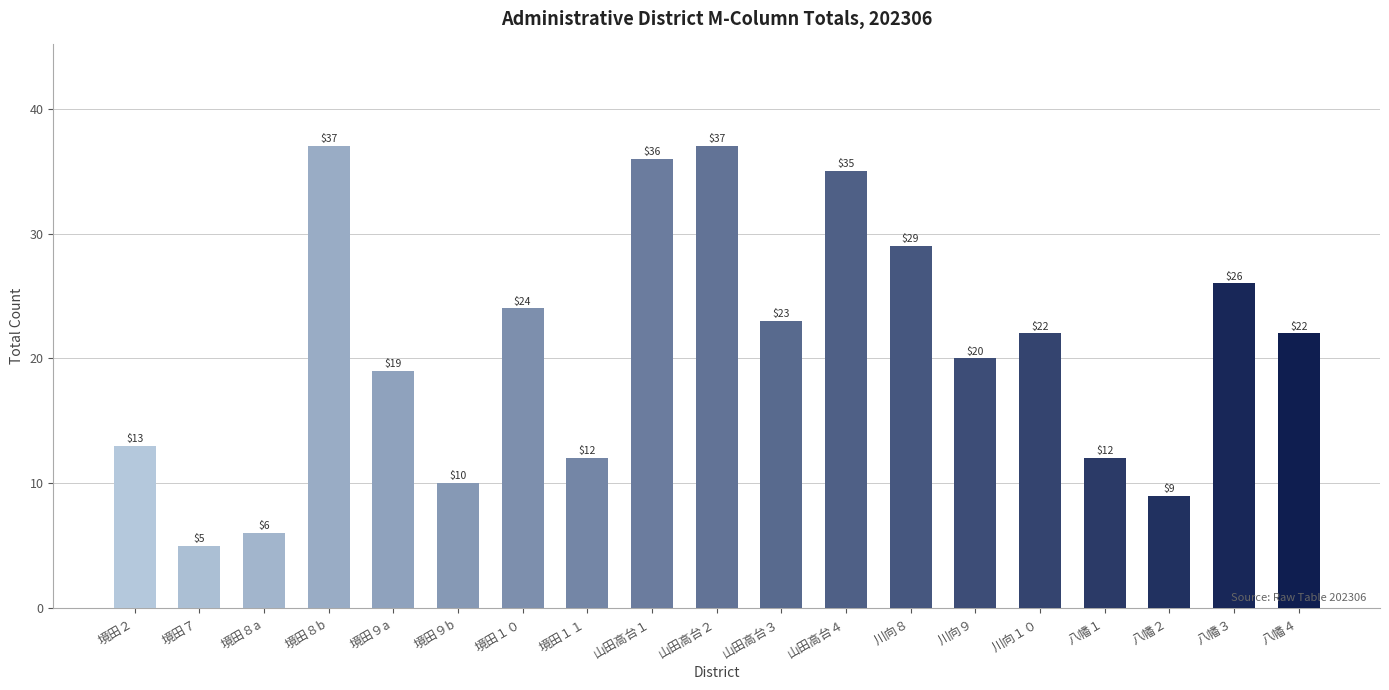

Count the number of categories in the chart.

19